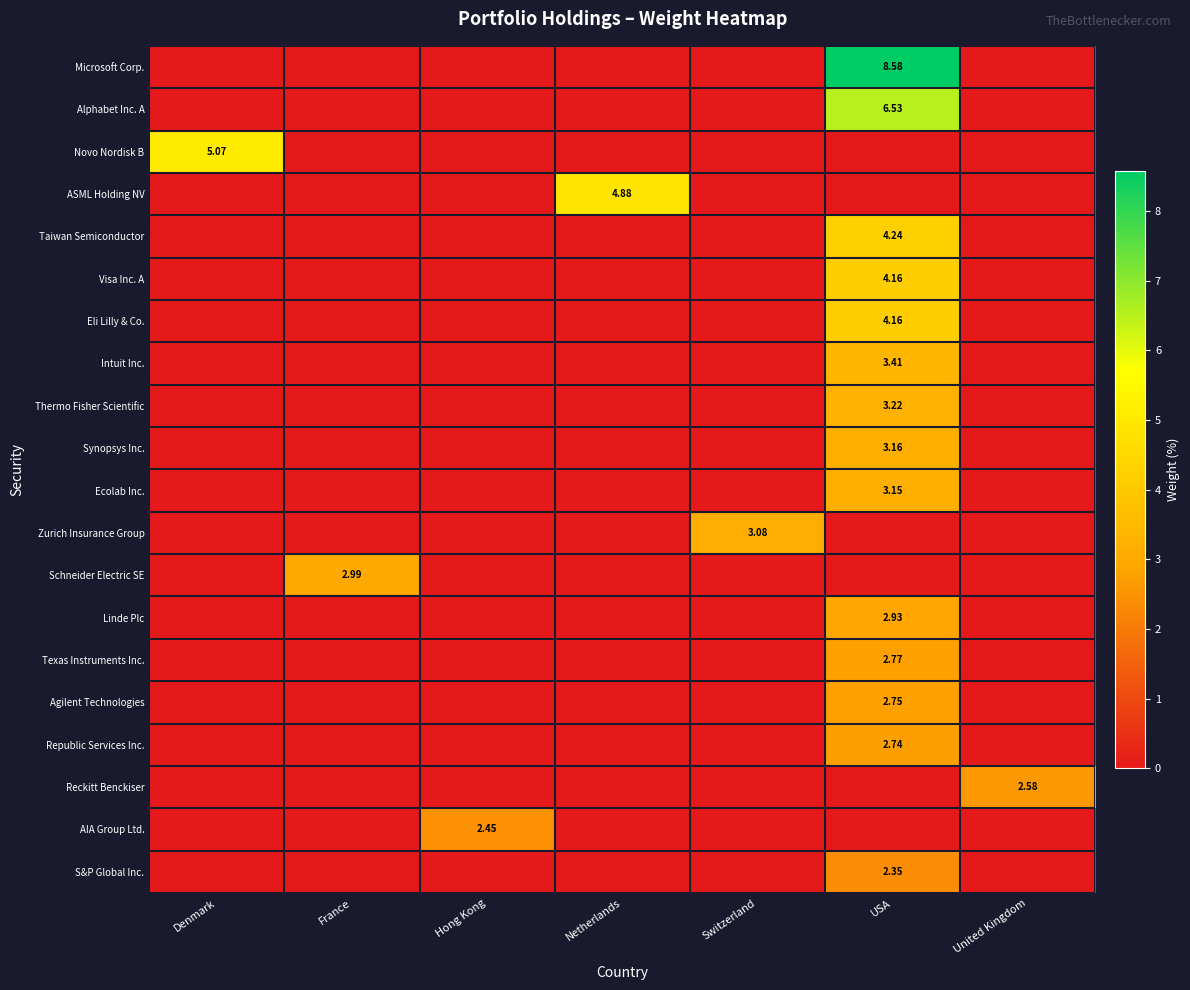

What is the difference between the maximum and second lowest values in the Linde Plc series?

2.9